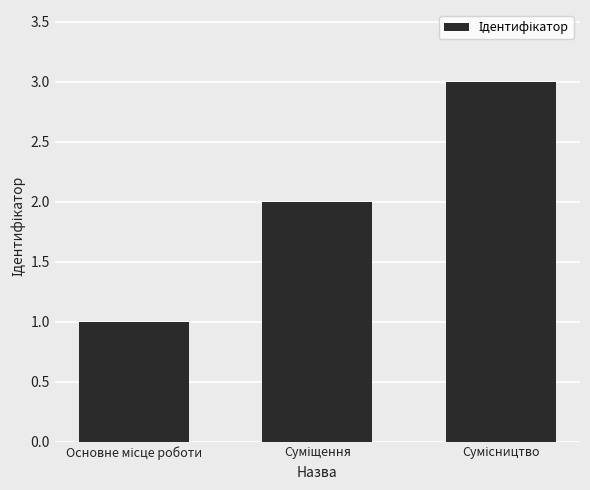

What is the greatest value displayed?

3